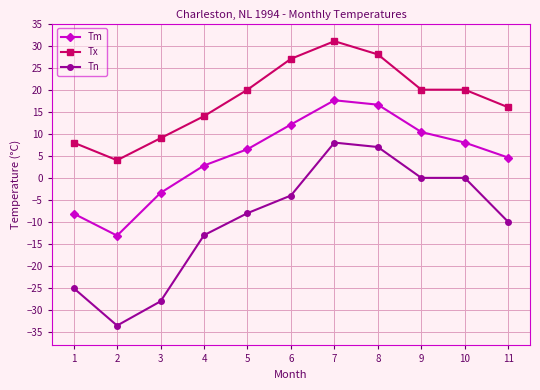

True or false: Tm has a value of 21.3 at 6.

False